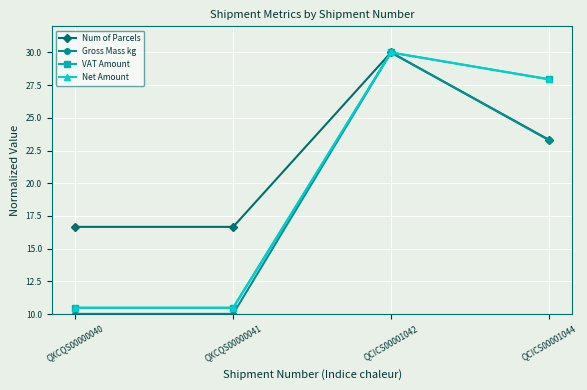

The VAT Amount series shows 3.3 at QXCQS00000040. True or false?

False